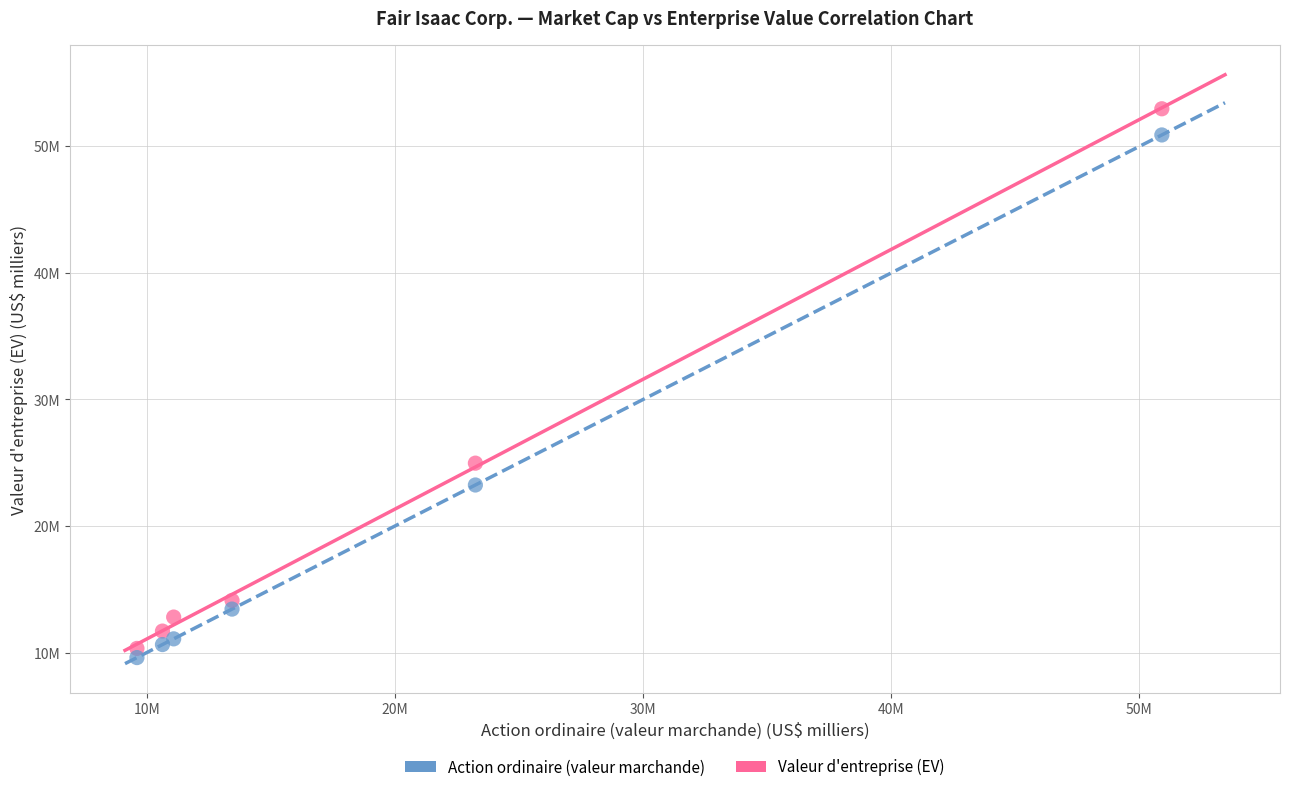

Which series reaches the maximum Y coordinate?

Valeur d'entreprise (EV)